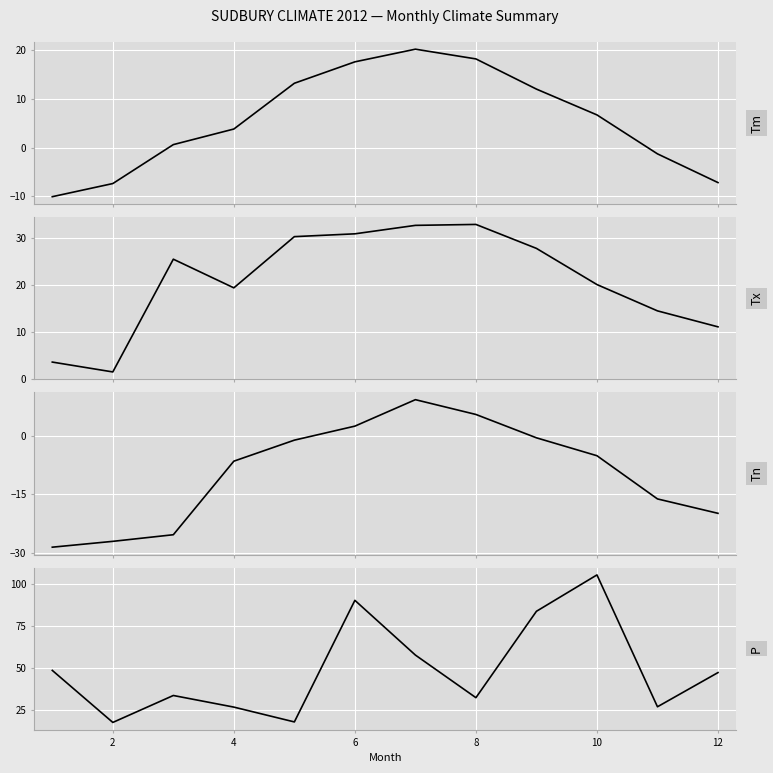

How many interior local peaks does the Tn series have?

1